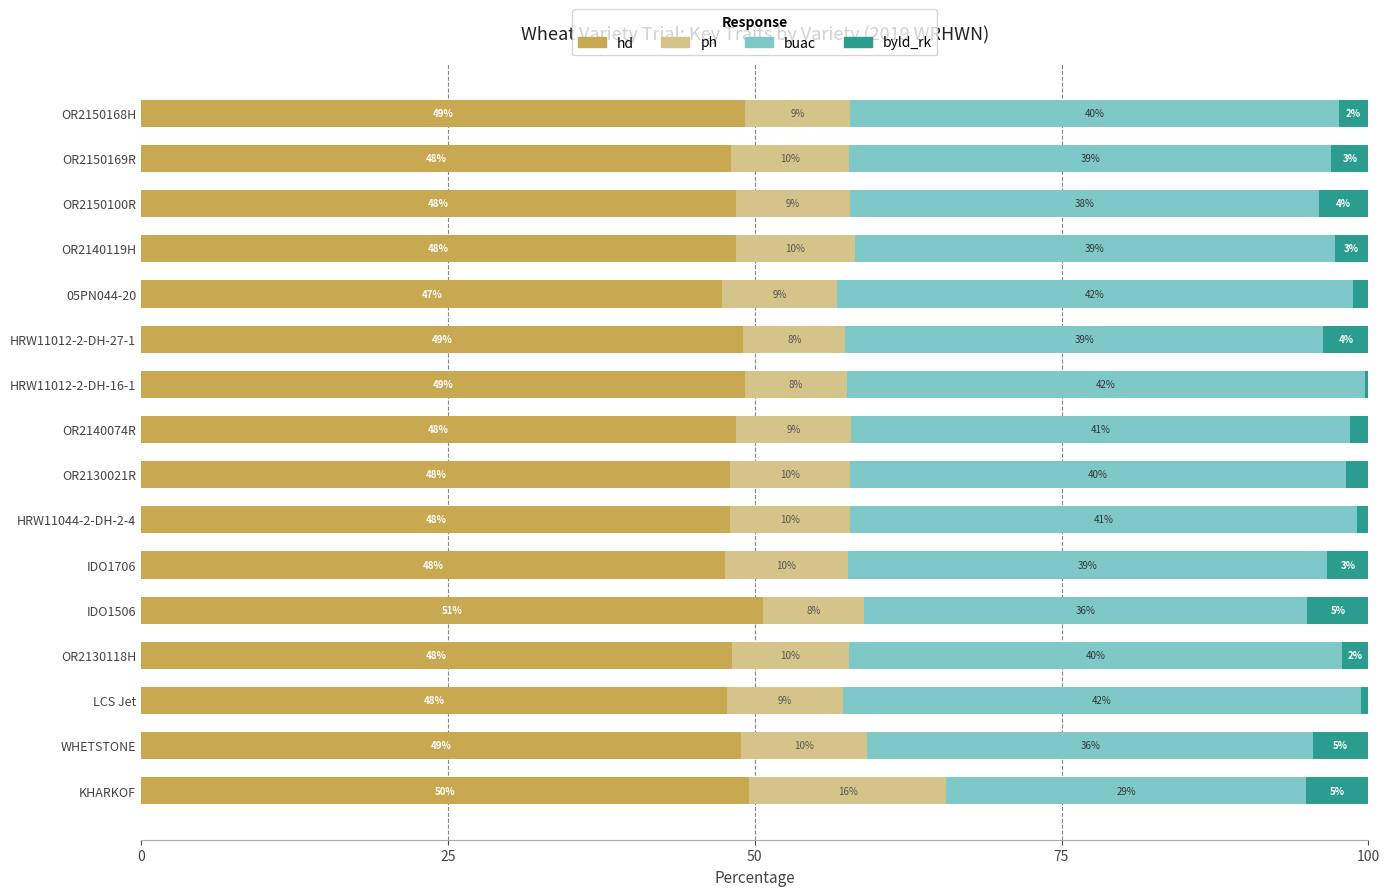

What is the highest value of the hd series?

50.7